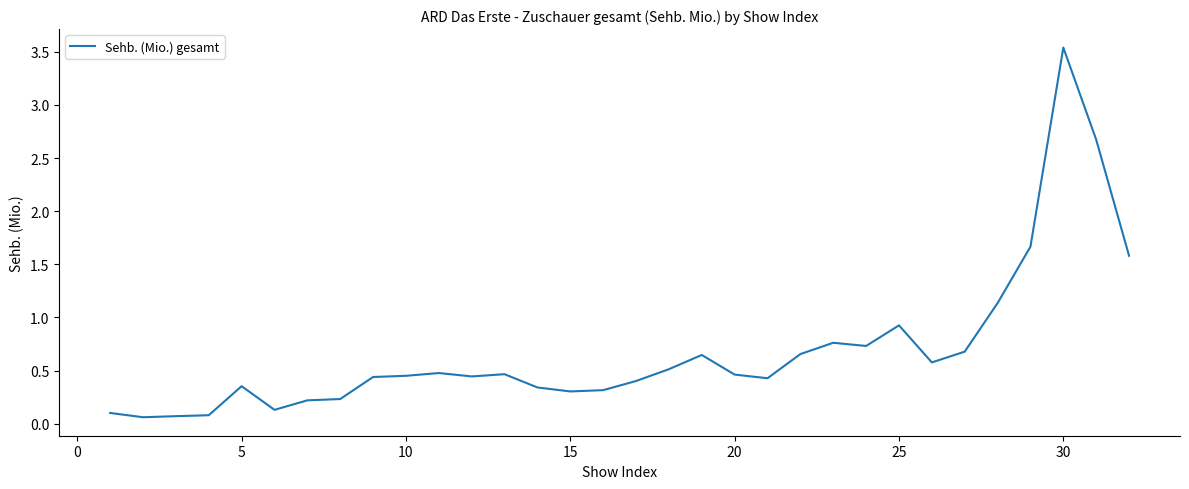

How many lines are shown in the chart?

1